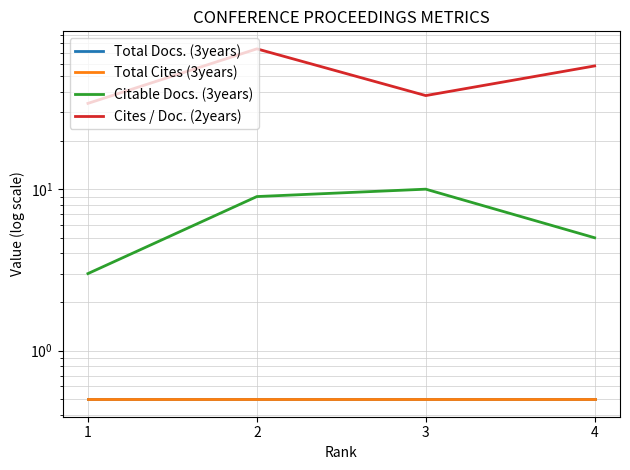

Which series has the largest range (max minus min)?

Cites / Doc. (2years)